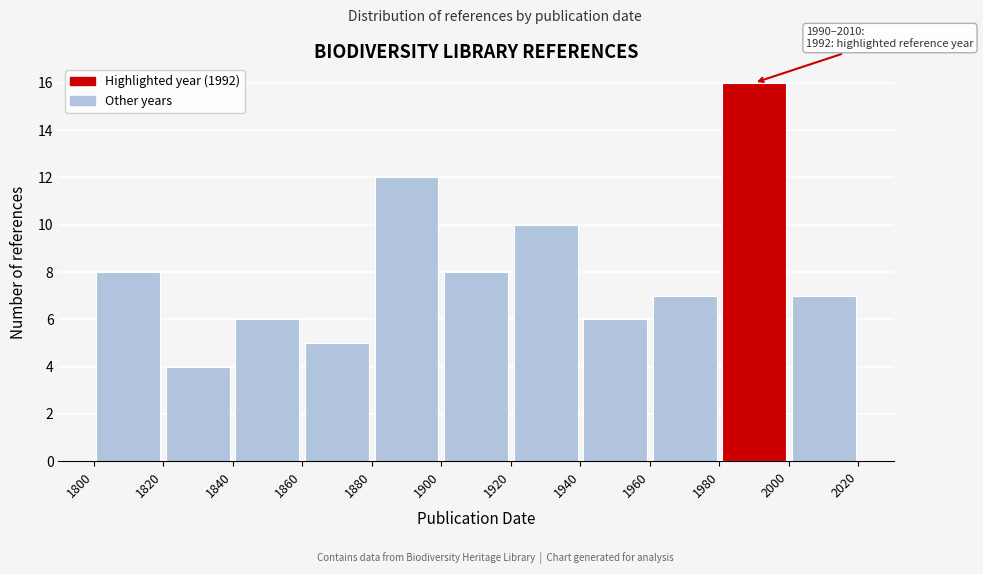

Over which range of the x-axis is the bar tallest?

1980 to 2000